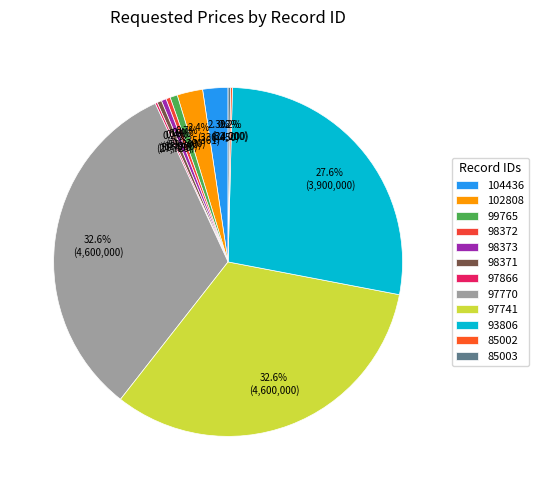

How many segments does this pie chart have?

12